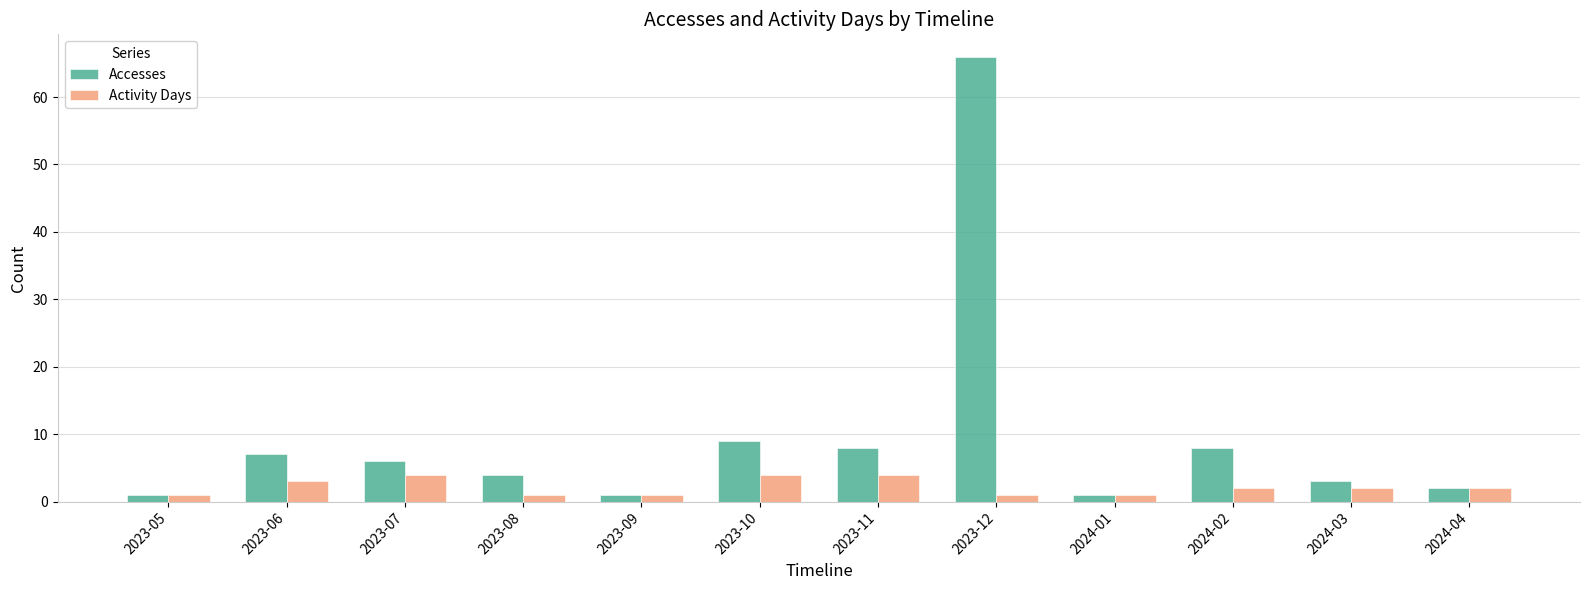

What is the sum of all Activity Days values?

26